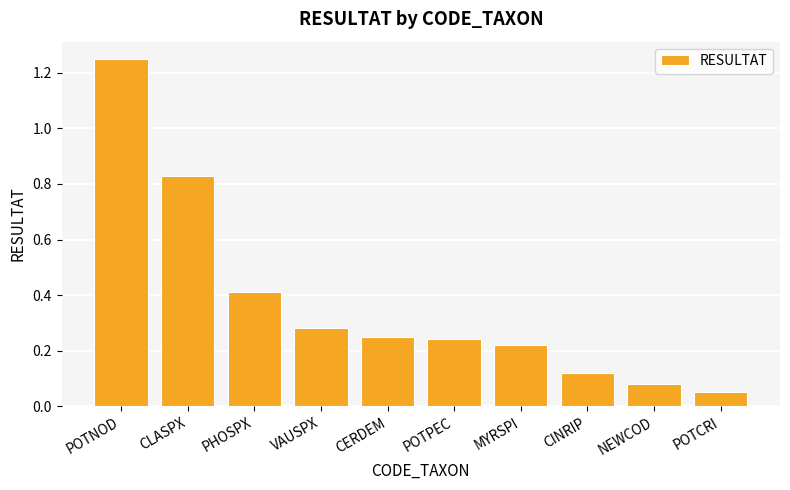

Are the bars horizontal?

No